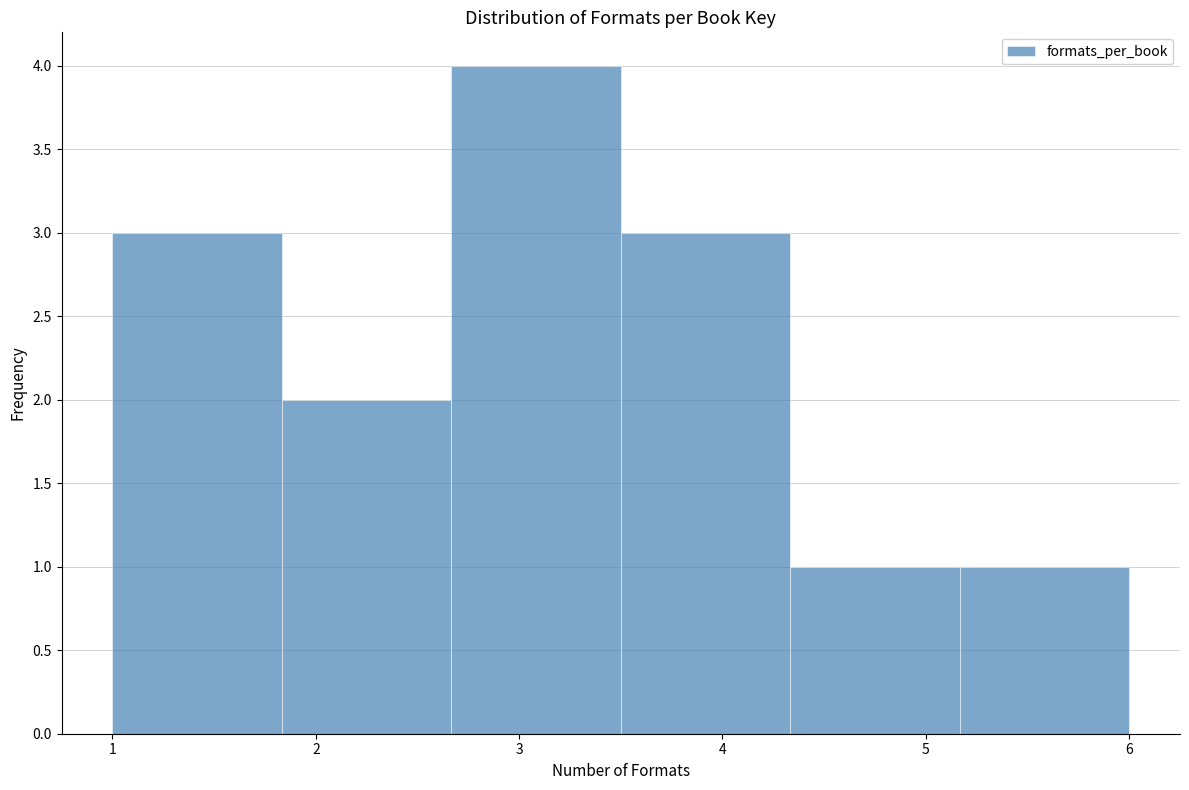

How tall is the bar that spans 3.5 to 4.3 on the x-axis? Neither the bar edges nor the heights are printed on the chart, so give them approximately, as read against the axes.

3